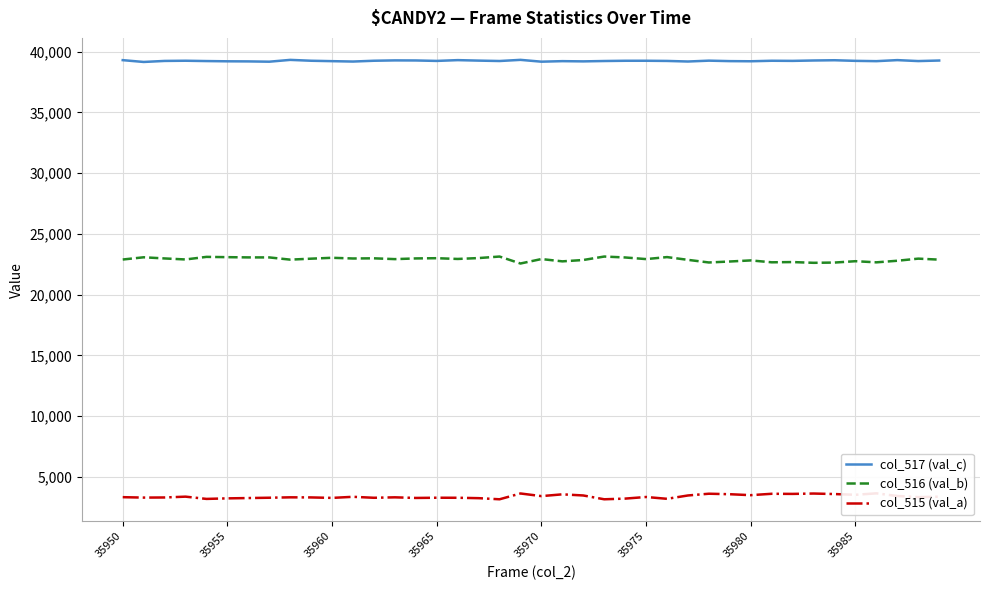

What is the difference between the second highest and minimum values in the col_516 (val_b) series?

573